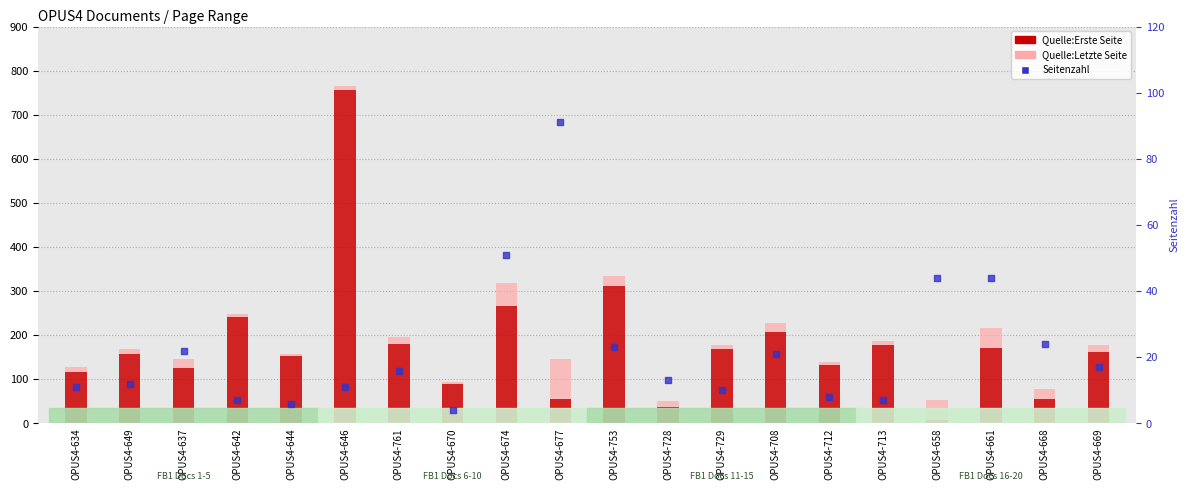

Which series has the largest total across all categories?

Quelle:Erste Seite